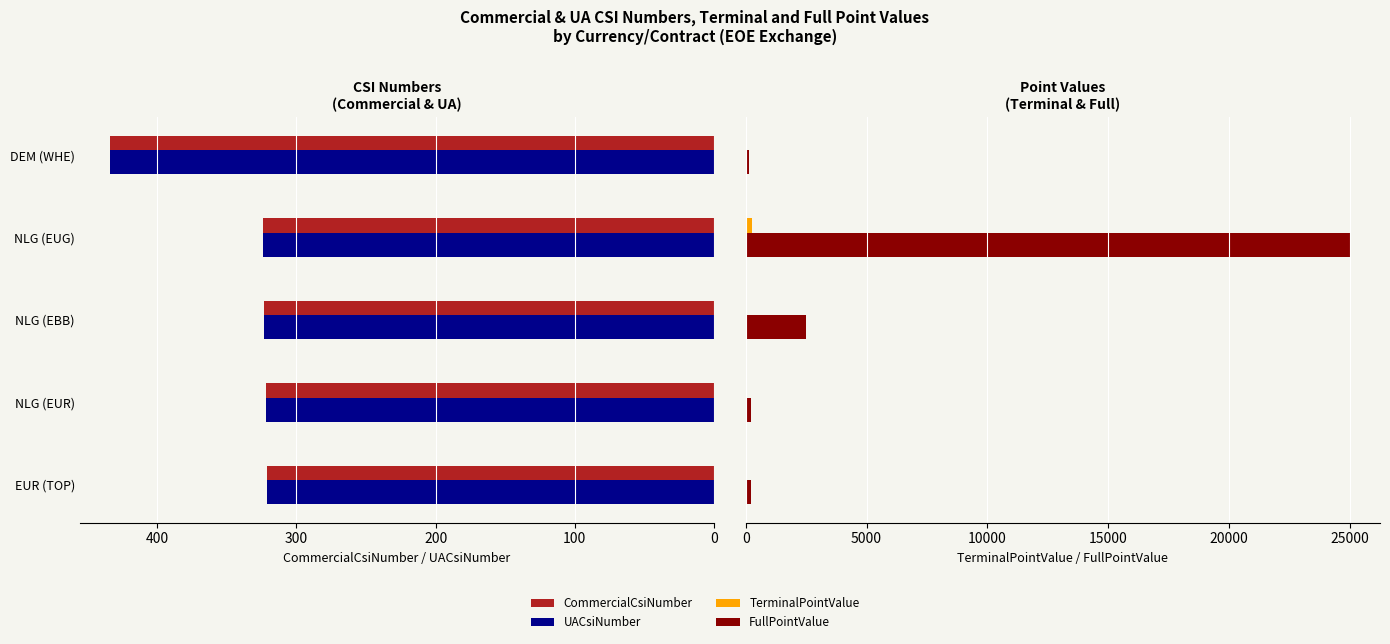

Count the number of categories in the chart.

5